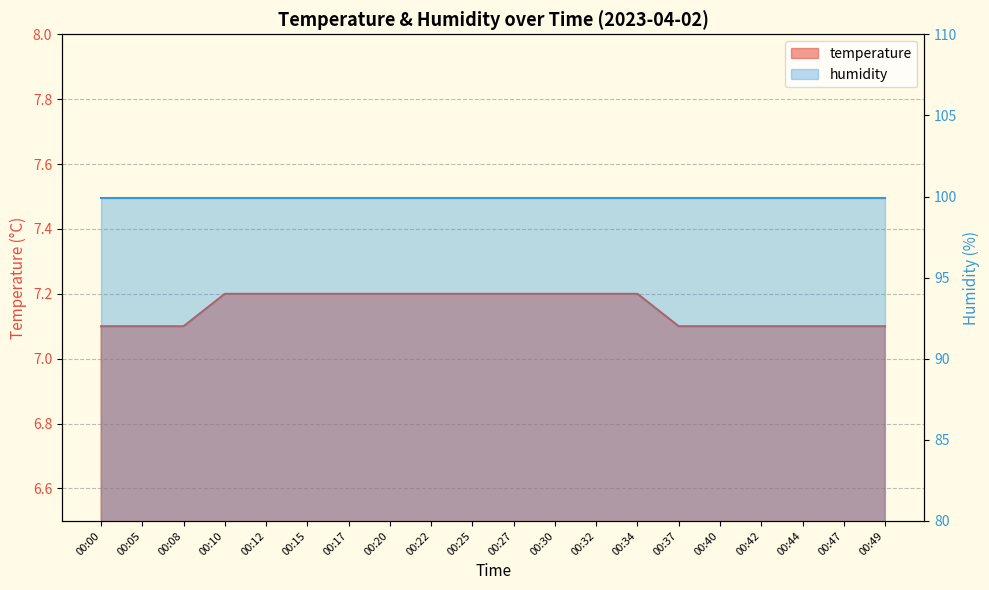

What is the average value?

7.2